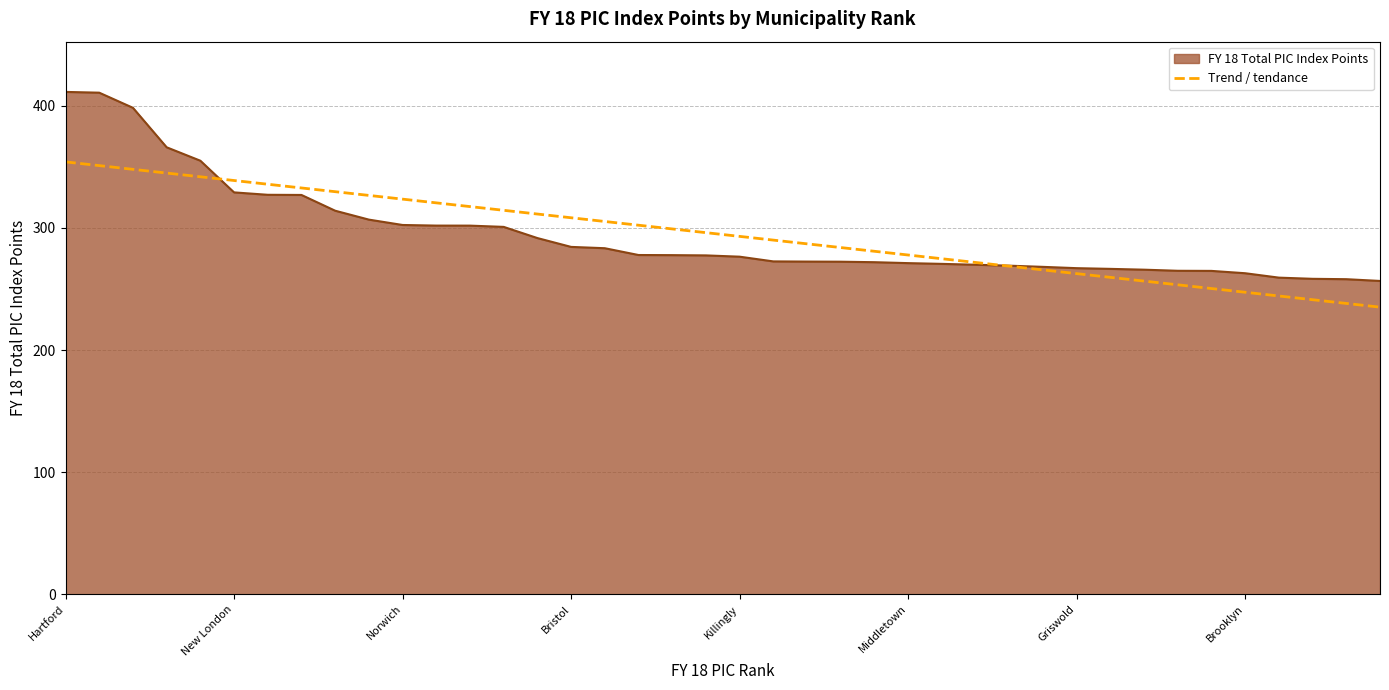

What position from the right is Manchester?

24